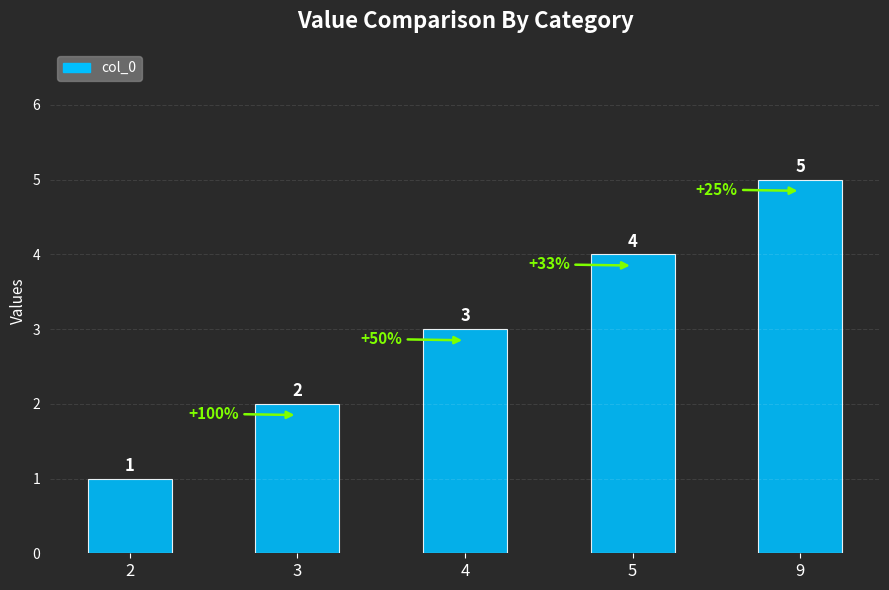

How many data points are less than 3?

2